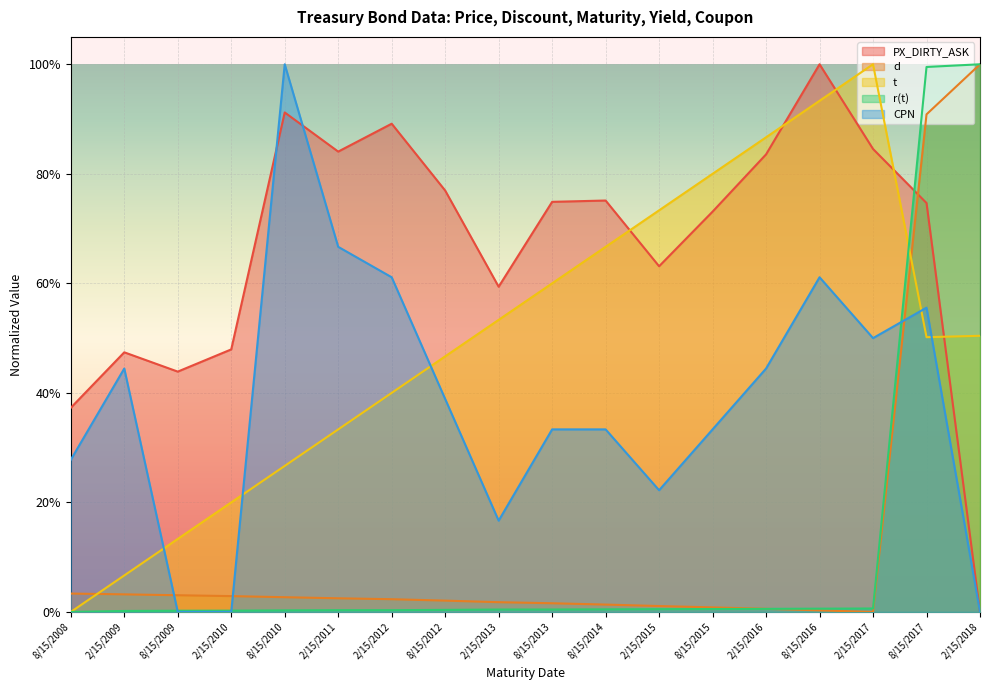

The PX_DIRTY_ASK series shows 0.8 at 2/15/2017. True or false?

True